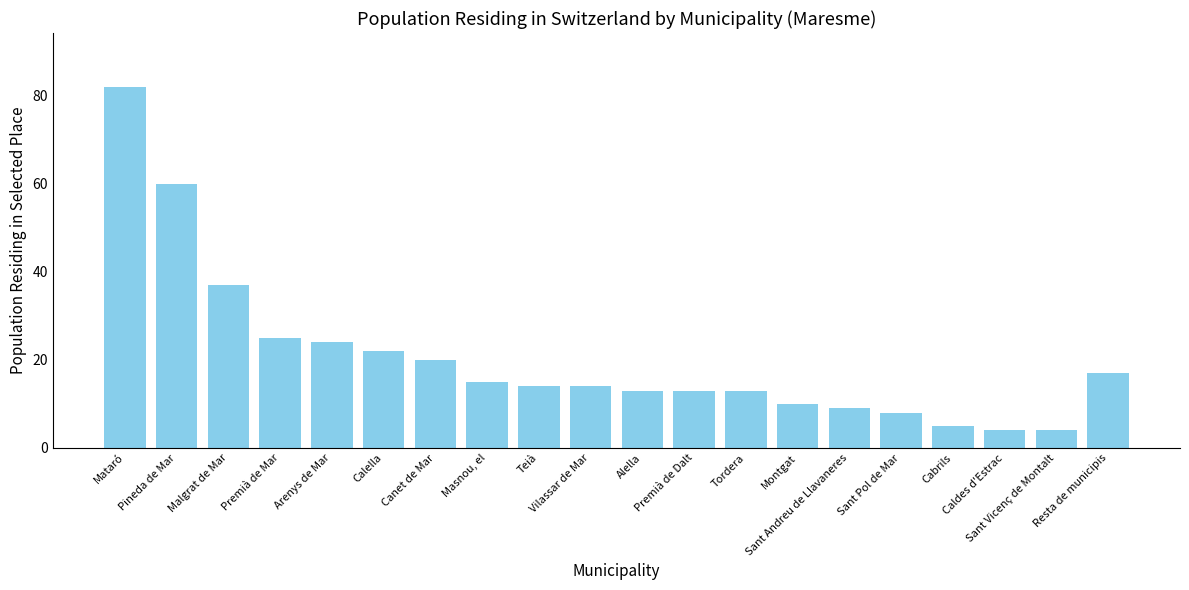

What is the maximum value shown in the chart?

82